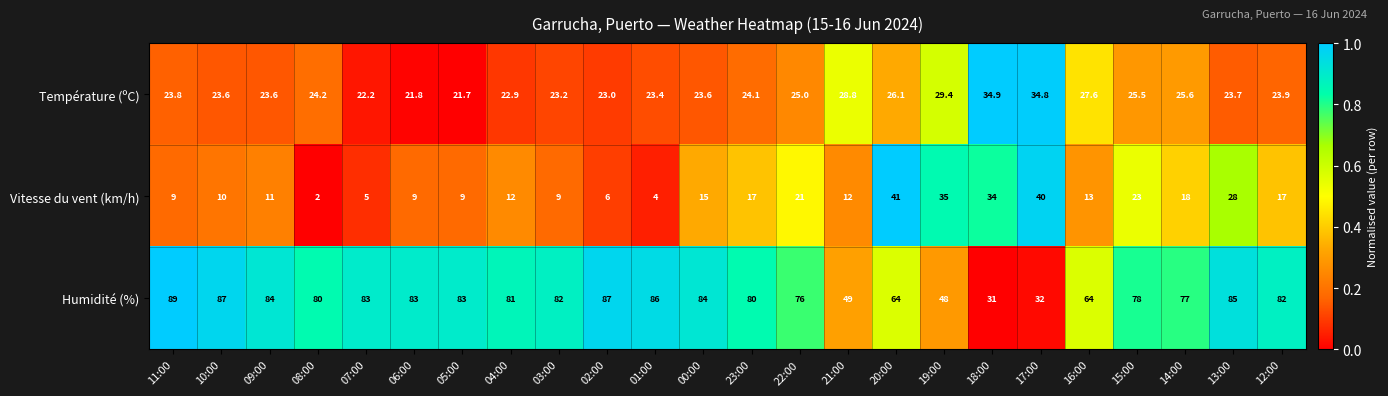

Is the value of Température (ºC) at 08:00 greater than the value of Vitesse du vent (km/h) at 08:00?

Yes